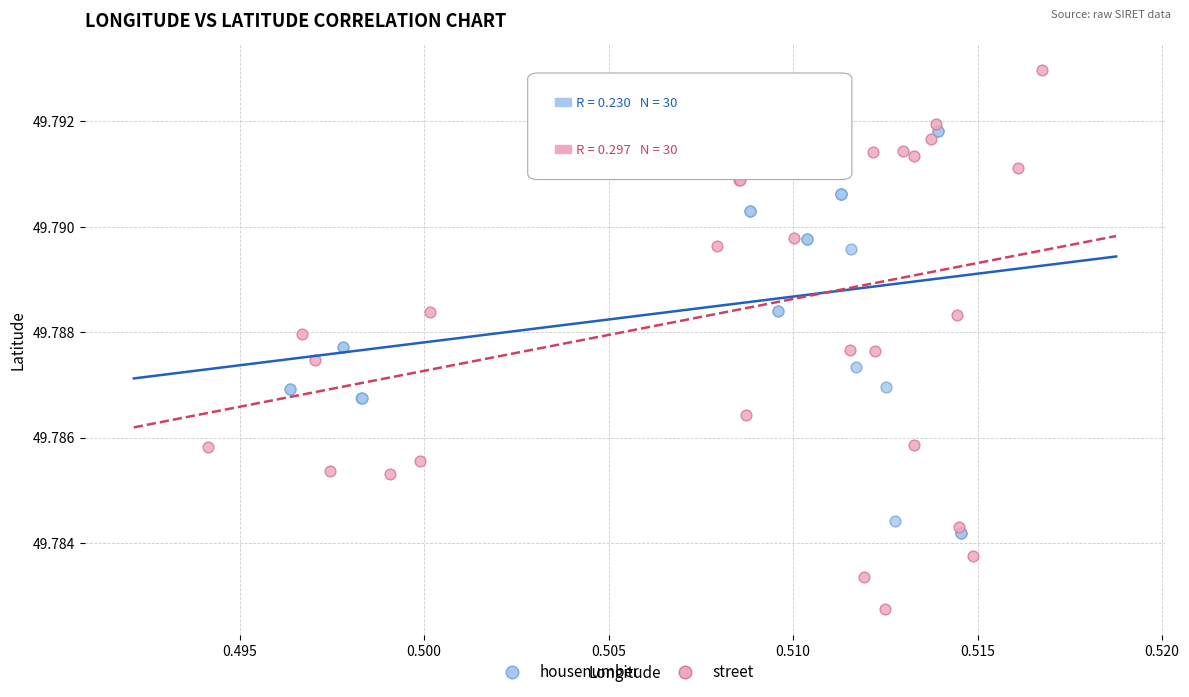

Which series reaches the minimum Y coordinate?

street